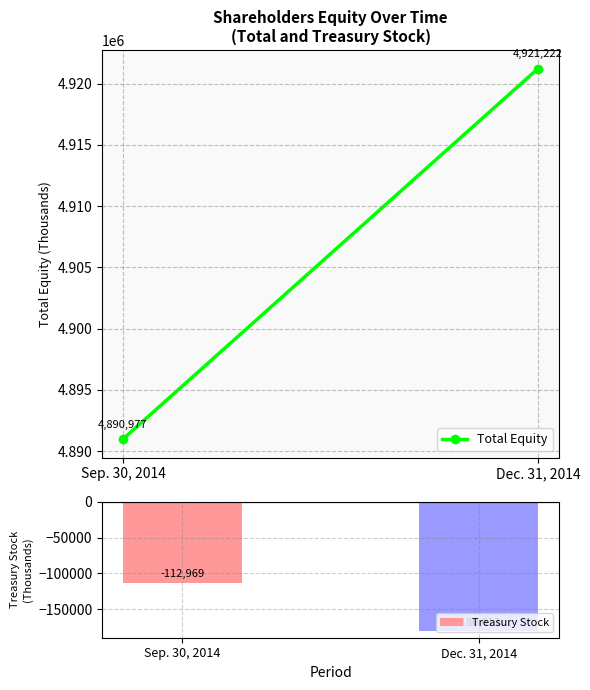

What is the difference between the values at Dec. 31, 2014 and Sep. 30, 2014?

67644